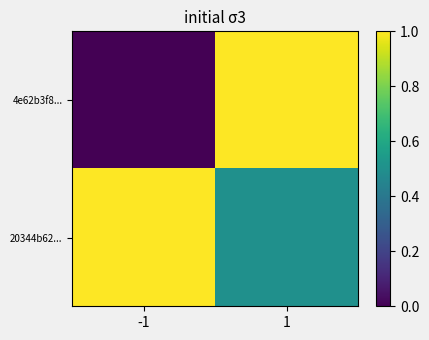

Which series has the largest total across all categories?

20344b62...